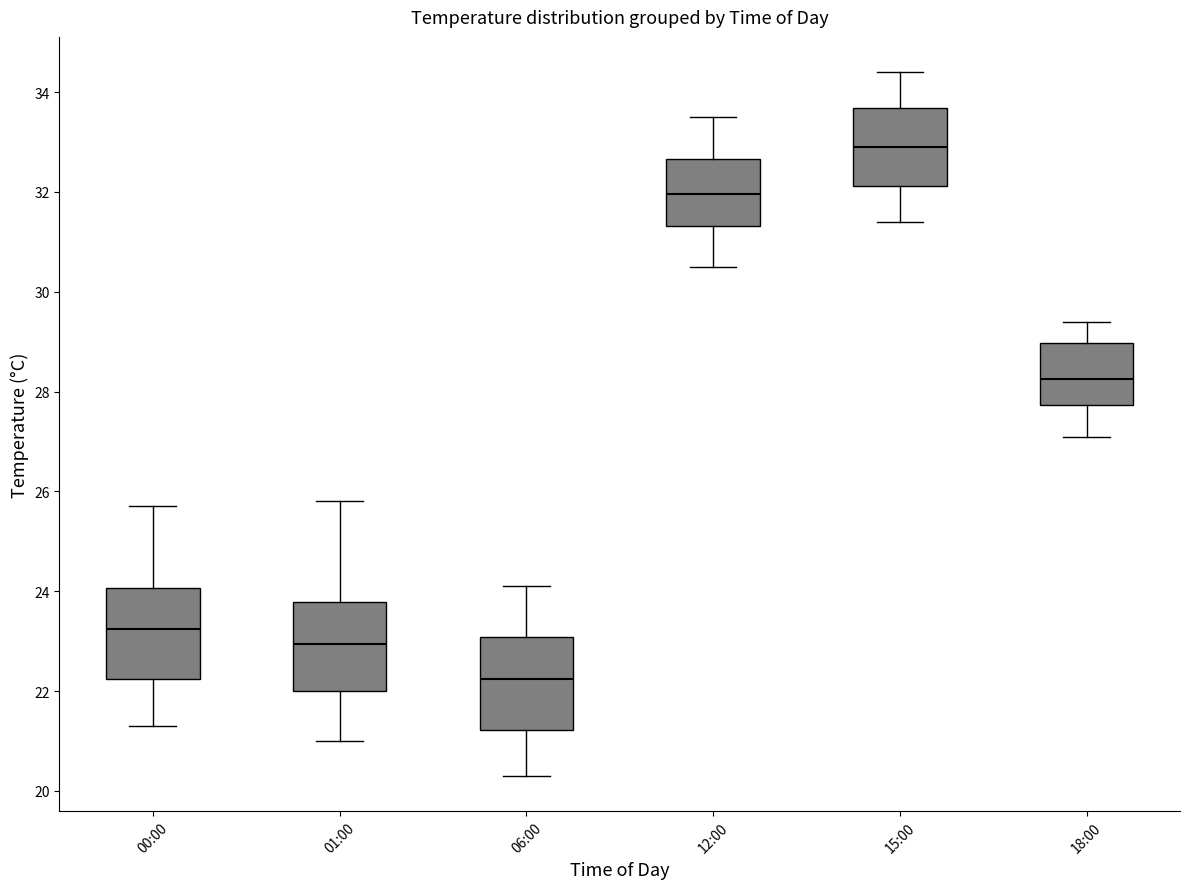

Reading left to right, transcribe this box plot: for each box, give where its median line is, the range the box spans, and where its two whiskers end, as read against the y-axis. The values are not printed on the chart, so give them approximately, as read against the axis.

00:00: median 23.2, box 22.2 to 24.0, whiskers 21.4 to 25.8
01:00: median 23.0, box 22.0 to 23.8, whiskers 21.0 to 25.8
06:00: median 22.2, box 21.2 to 23.0, whiskers 20.4 to 24.2
12:00: median 32.0, box 31.4 to 32.6, whiskers 30.6 to 33.6
15:00: median 33.0, box 32.2 to 33.6, whiskers 31.4 to 34.4
18:00: median 28.2, box 27.8 to 29.0, whiskers 27.2 to 29.4